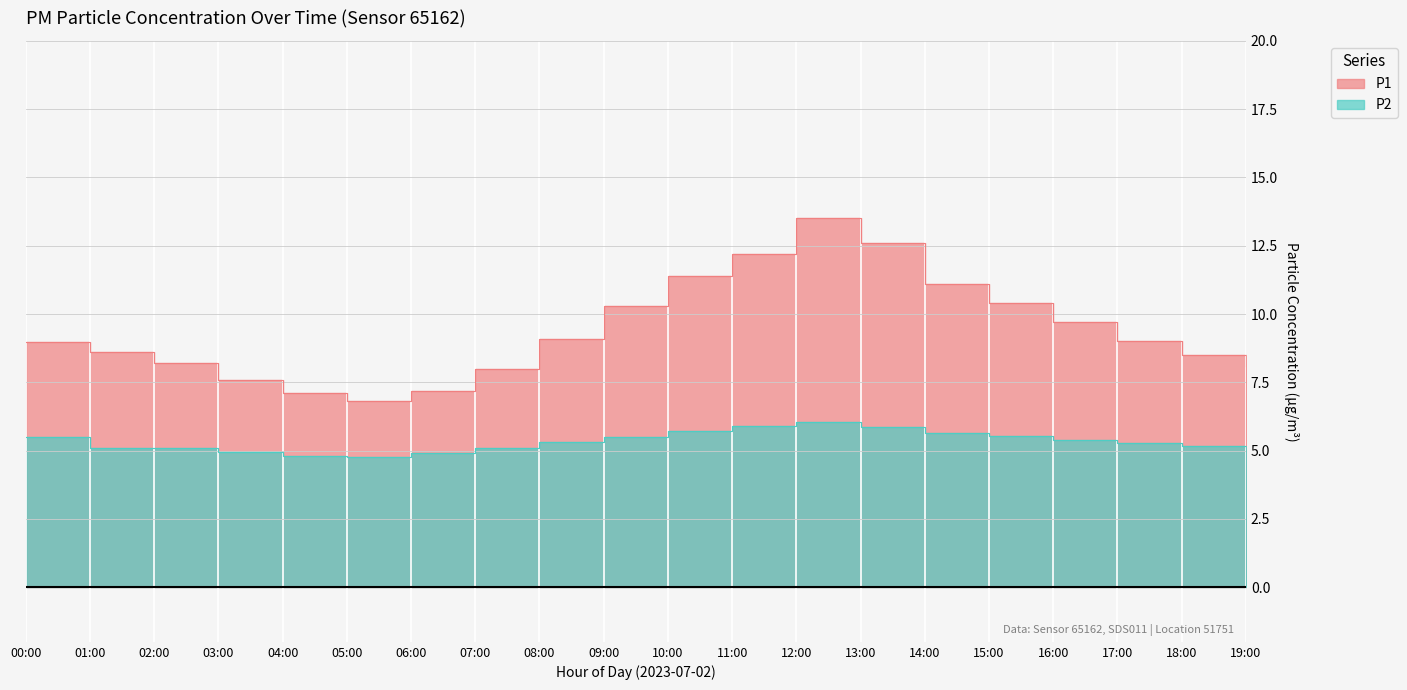

What is the value of the P1 point at the 5th from the left?

7.1